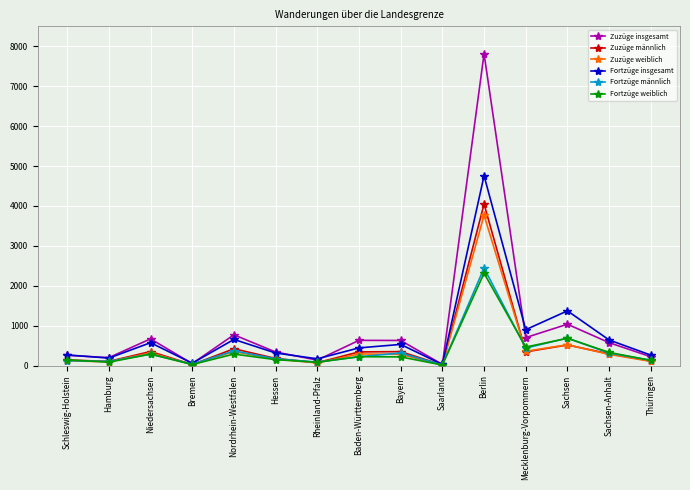

At which category is the sum across all series the highest?

Berlin